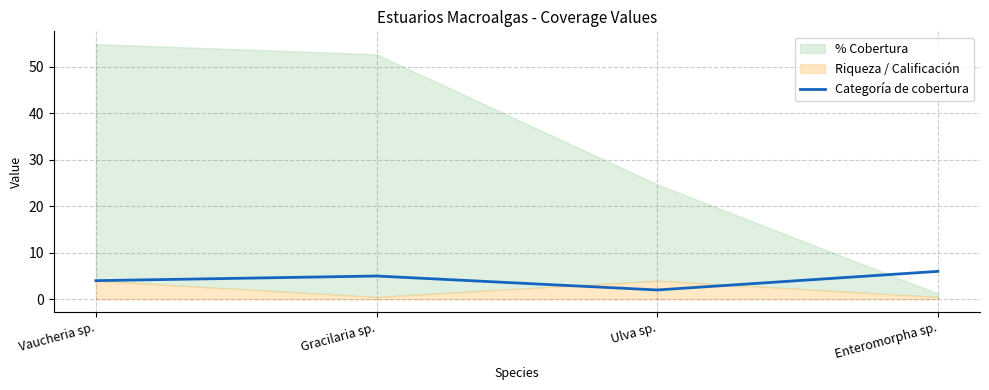

Where is the first local minimum?

Ulva sp.